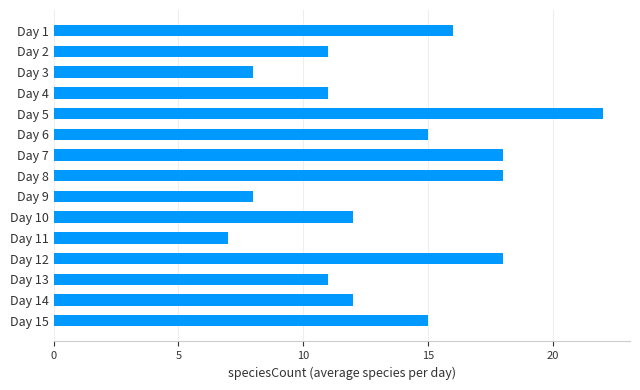

Reading bottom to top, list all the values displayed in this chart.

15	12	11	18	7	12	8	18	18	15	22	11	8	11	16